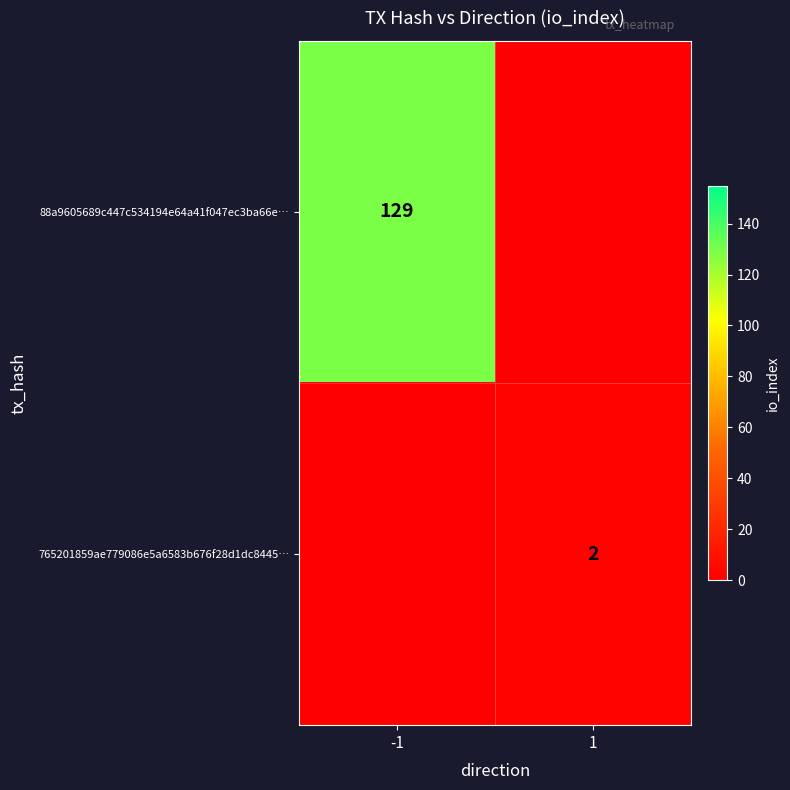

What is the minimum value shown in the chart?

2.0